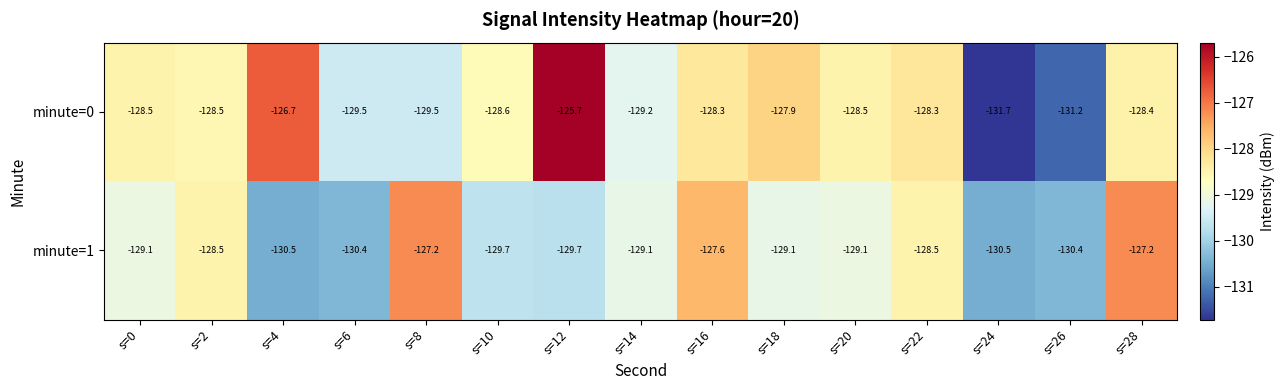

What is the difference between the highest and lowest values at s=18?

1.2